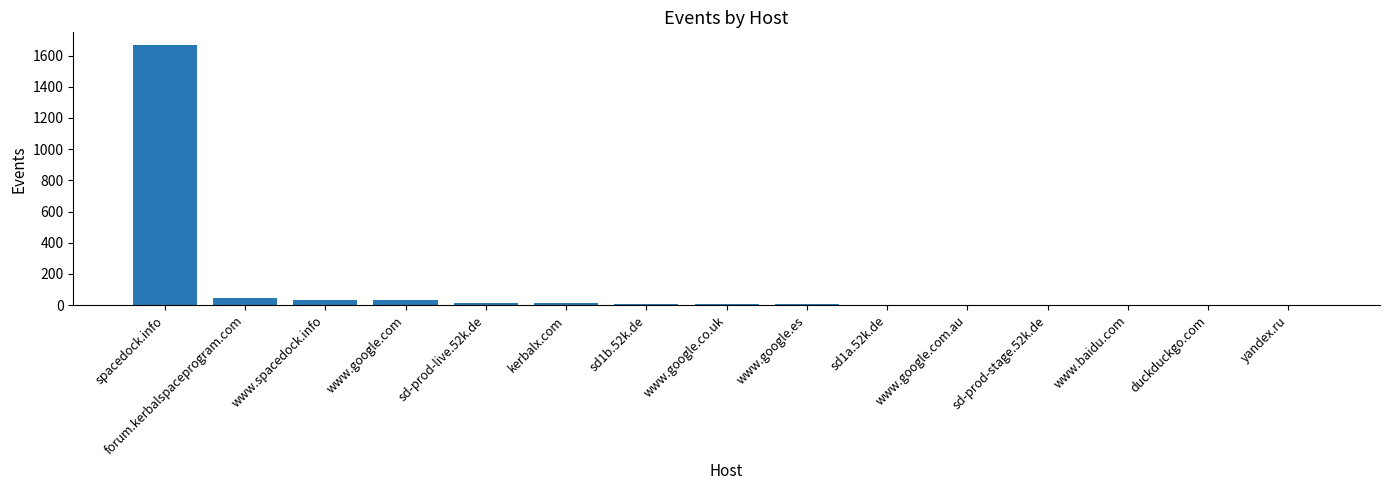

Is it true that the value at www.google.com is 31?

True